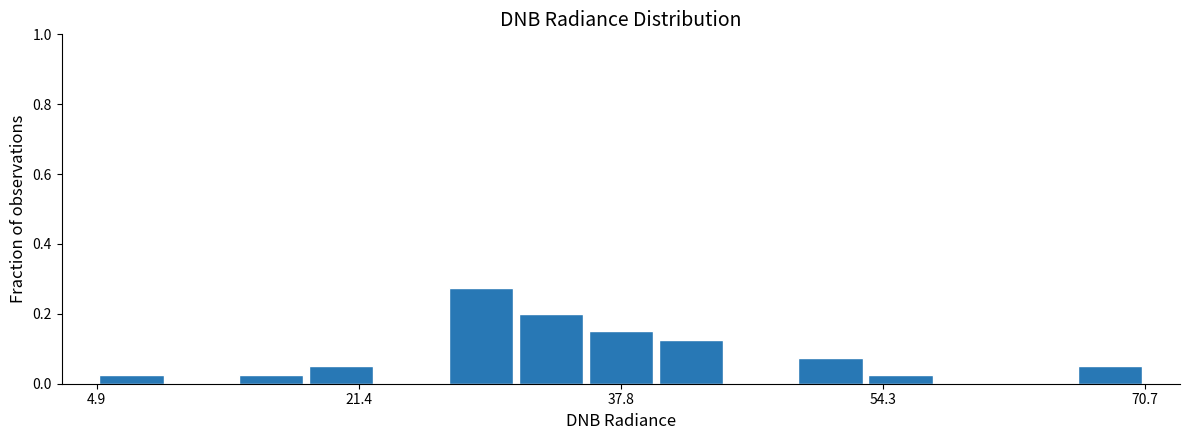

Read against the x-axis, roughly where is the centre of the tallest bar?

30